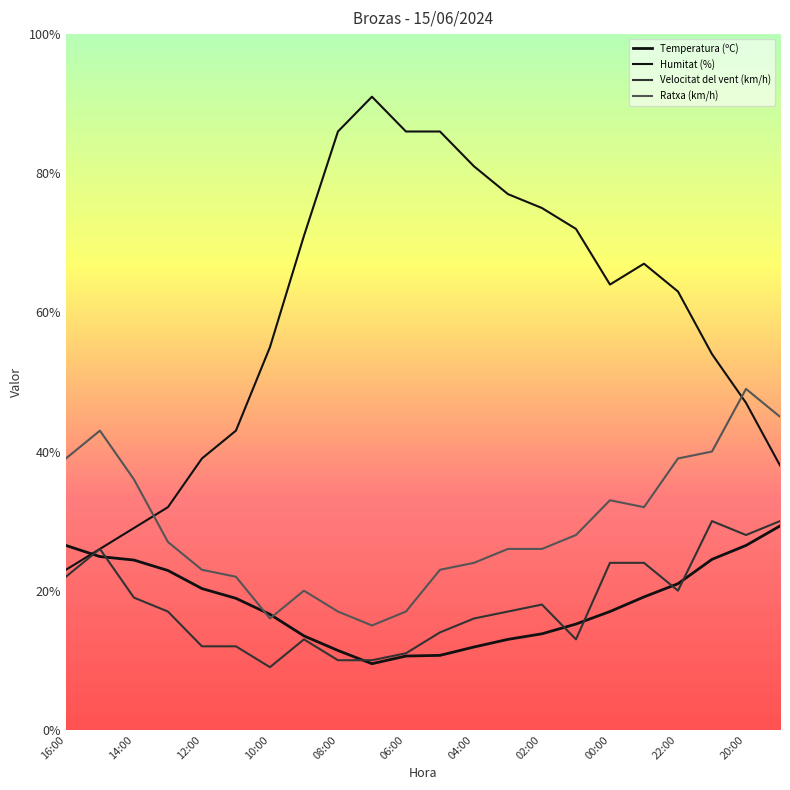

Is this an area chart (filled region under the line)?

No